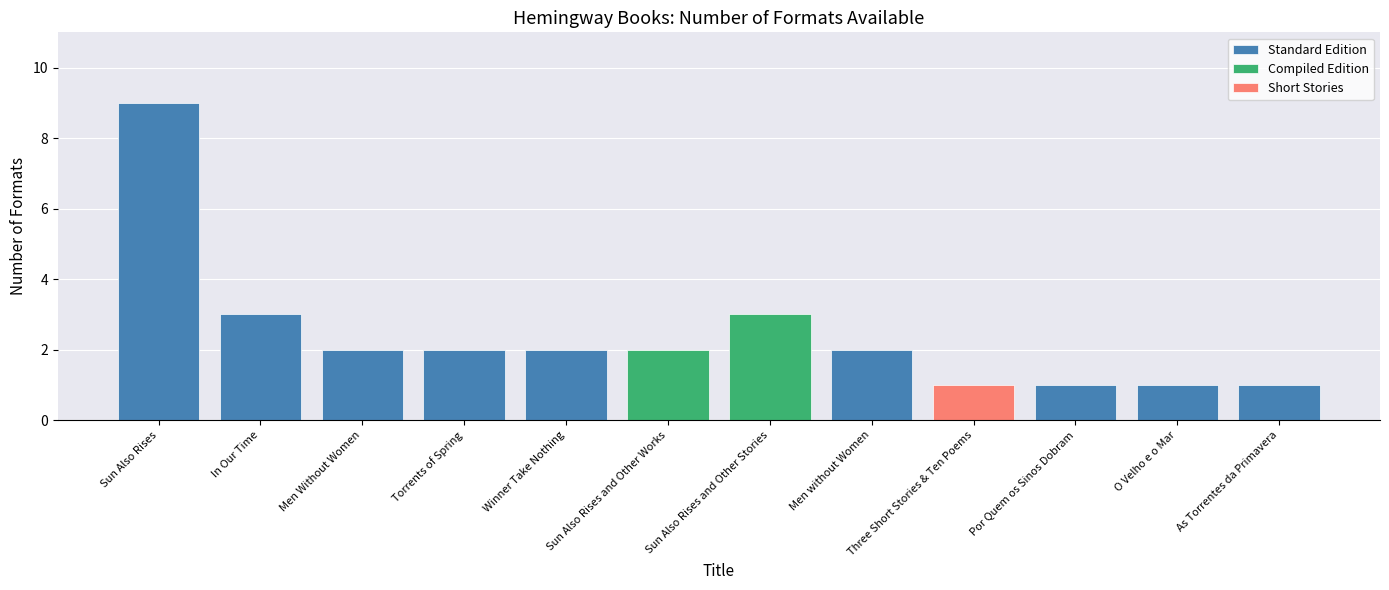

List the labels in order of value, largest first.

Sun Also Rises, In Our Time, Sun Also Rises and Other Stories, Men Without Women, Torrents of Spring, Winner Take Nothing, Sun Also Rises and Other Works, Men without Women, Three Short Stories & Ten Poems, Por Quem os Sinos Dobram, O Velho e o Mar, As Torrentes da Primavera